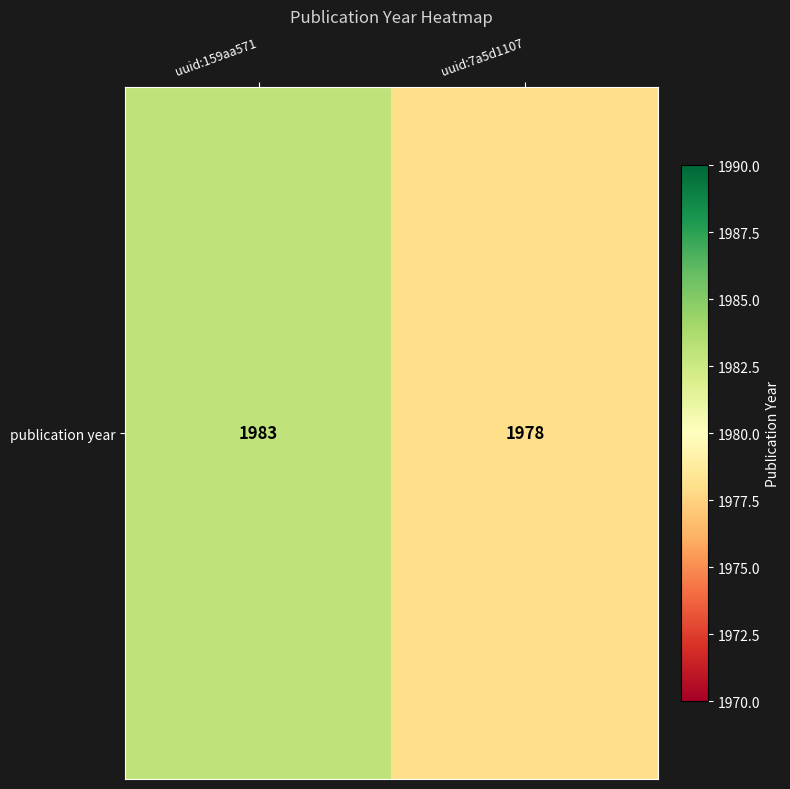

Is it true that the value at uuid:159aa571 is 3383?

False